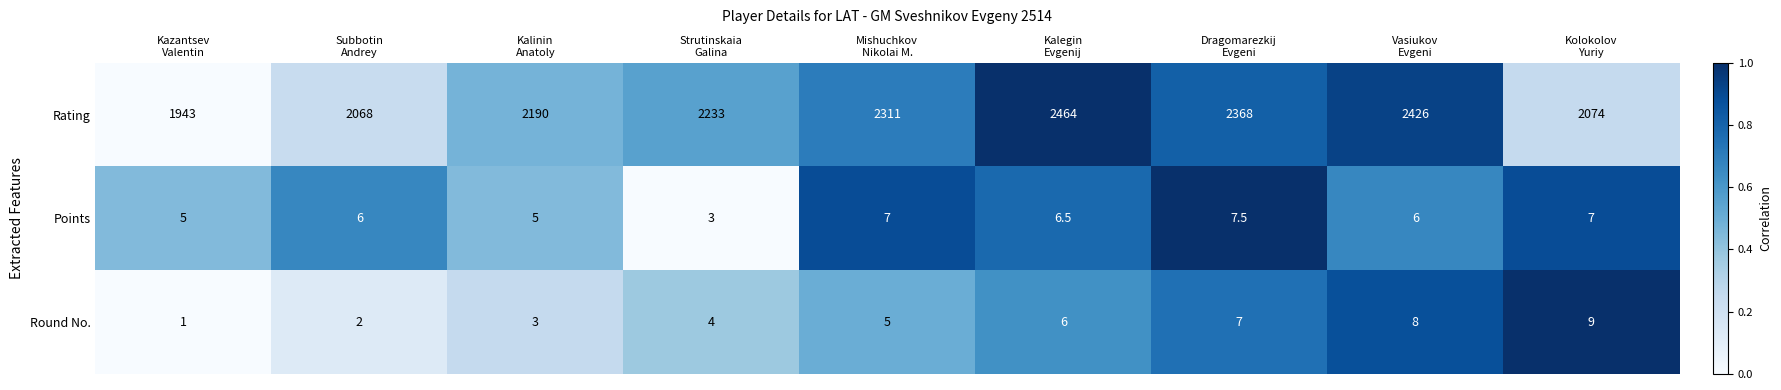

What is the maximum value for Round No.?

9.0